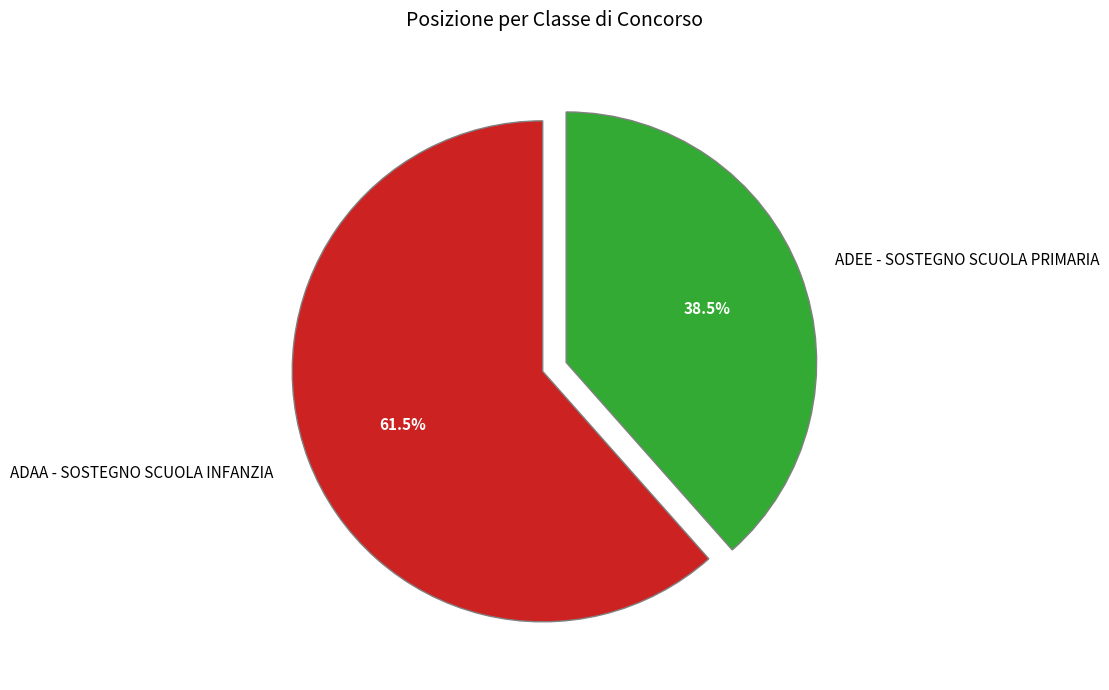

What is the smallest slice in the pie chart?

ADEE - SOSTEGNO SCUOLA PRIMARIA